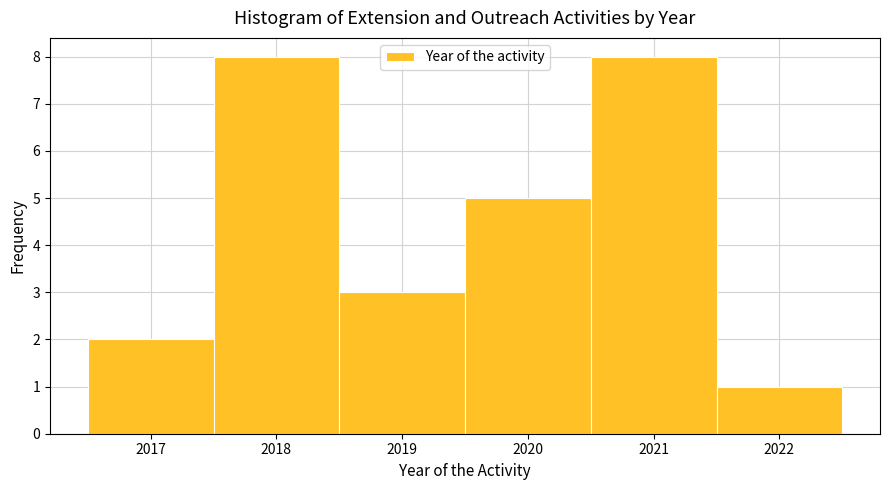

How tall is the bar that spans 2021.5 to 2022.5 on the x-axis? The values are not printed on the chart, so give them approximately, as read against the axis.

1